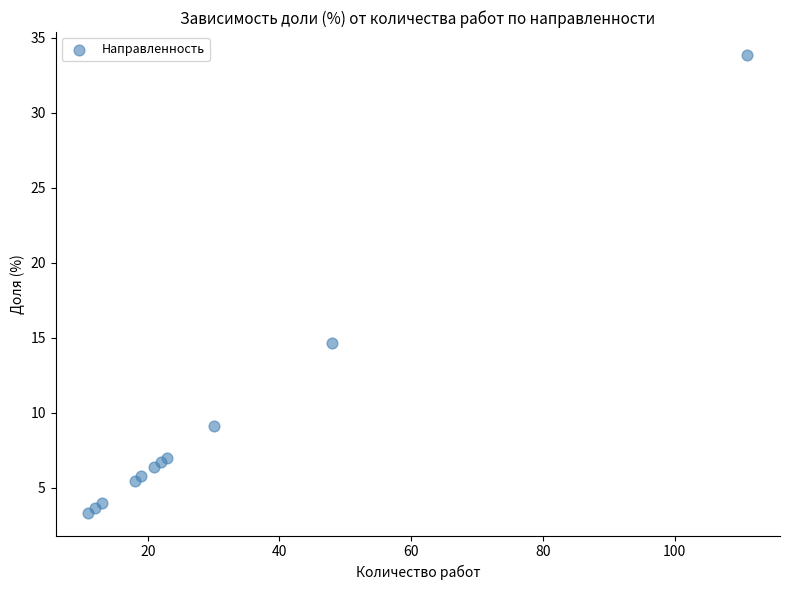

What Y value in the scatter plot is closest to 18?

14.6